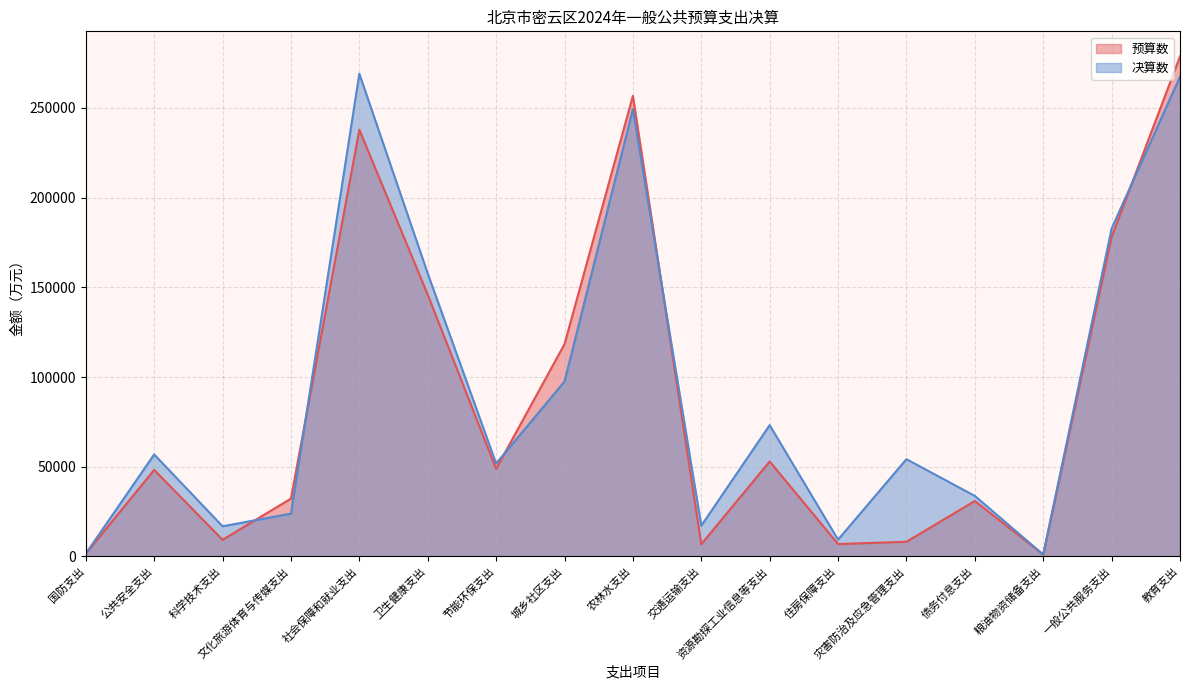

Which series has the largest total across all categories?

决算数